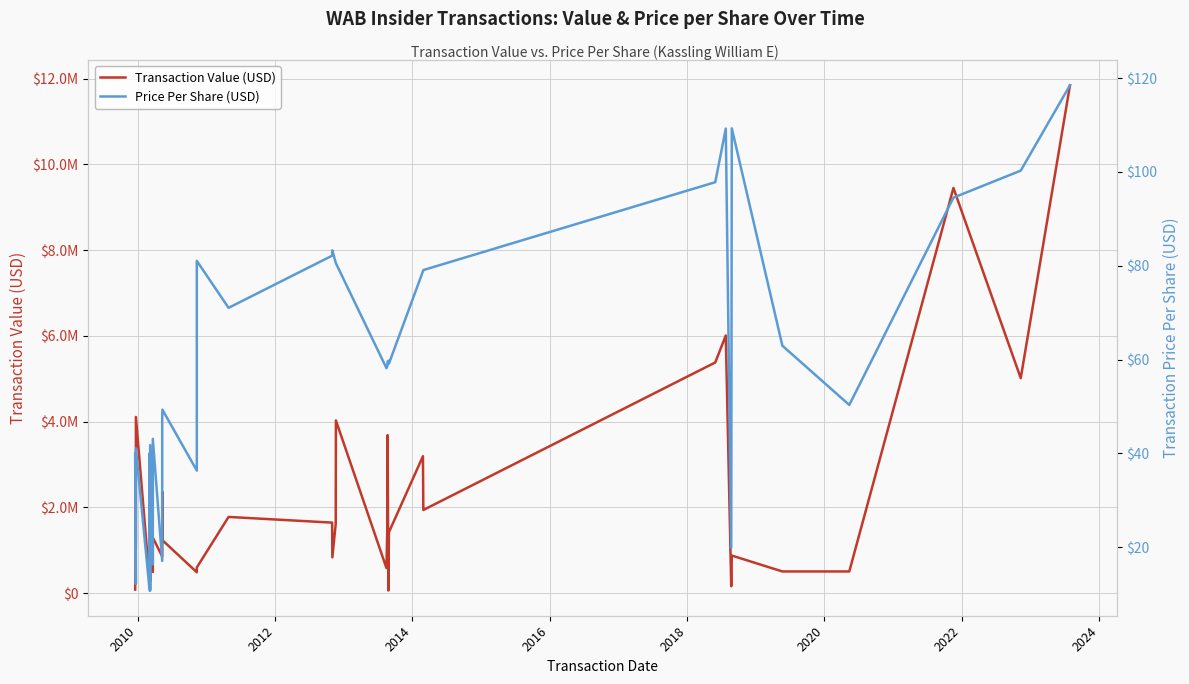

List the series in order of their peak value, highest first.

Transaction Value (USD), Price Per Share (USD)